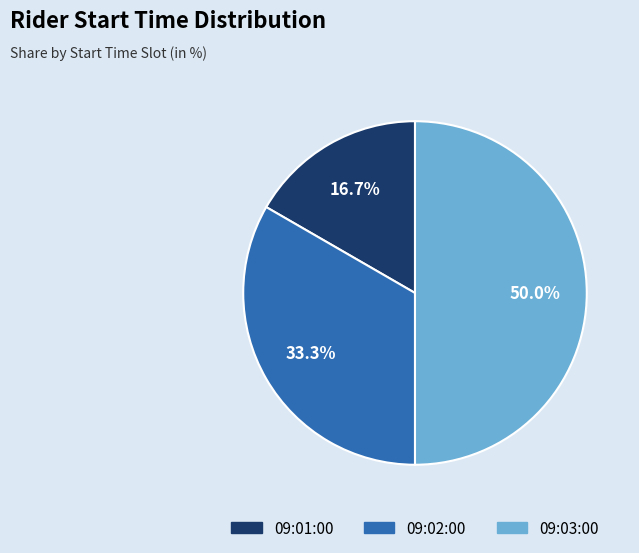

Is 09:01:00 the majority of the pie?

No